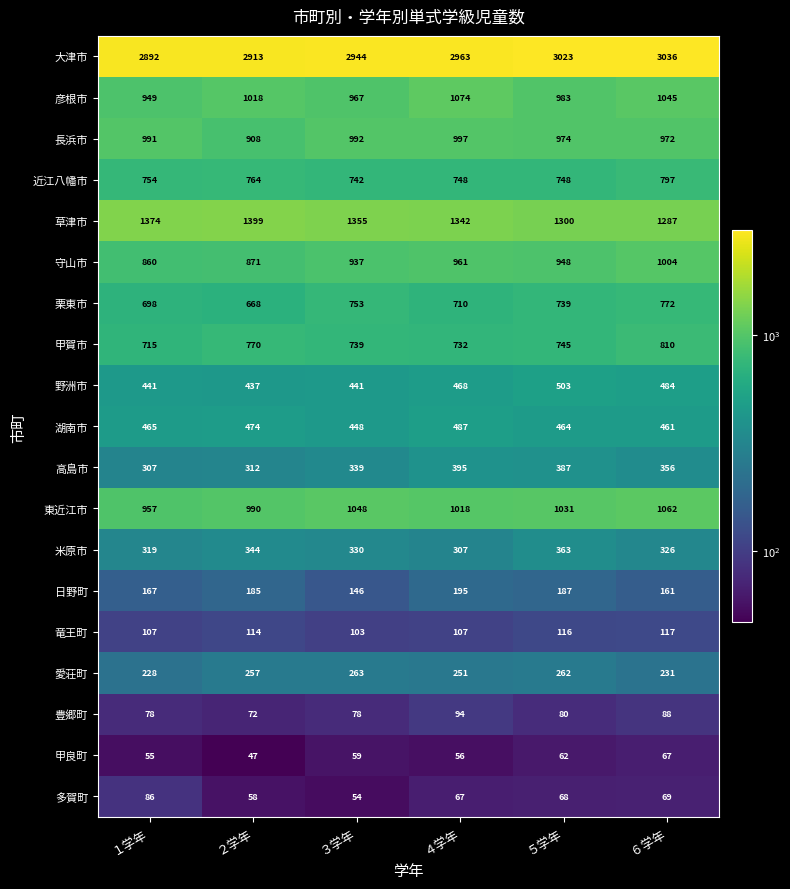

Which label corresponds to the smallest value in the chart?

２学年